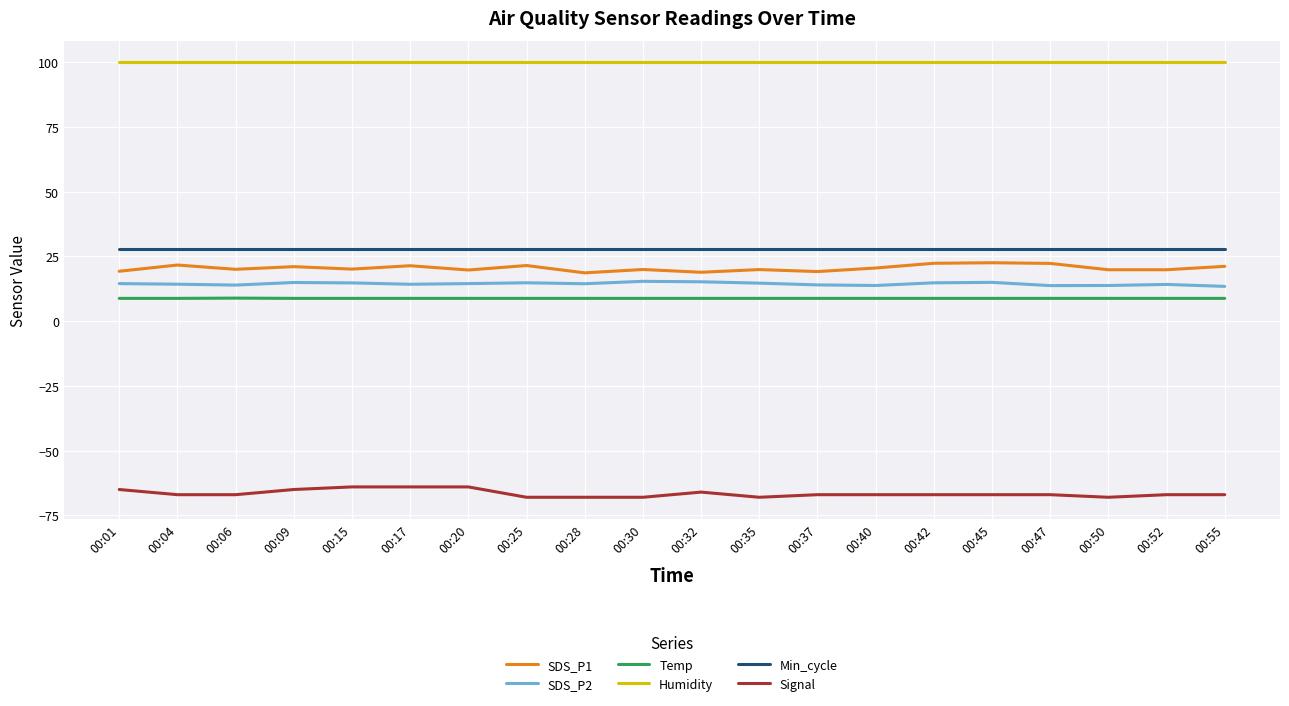

What is the maximum value shown in the chart?

99.9